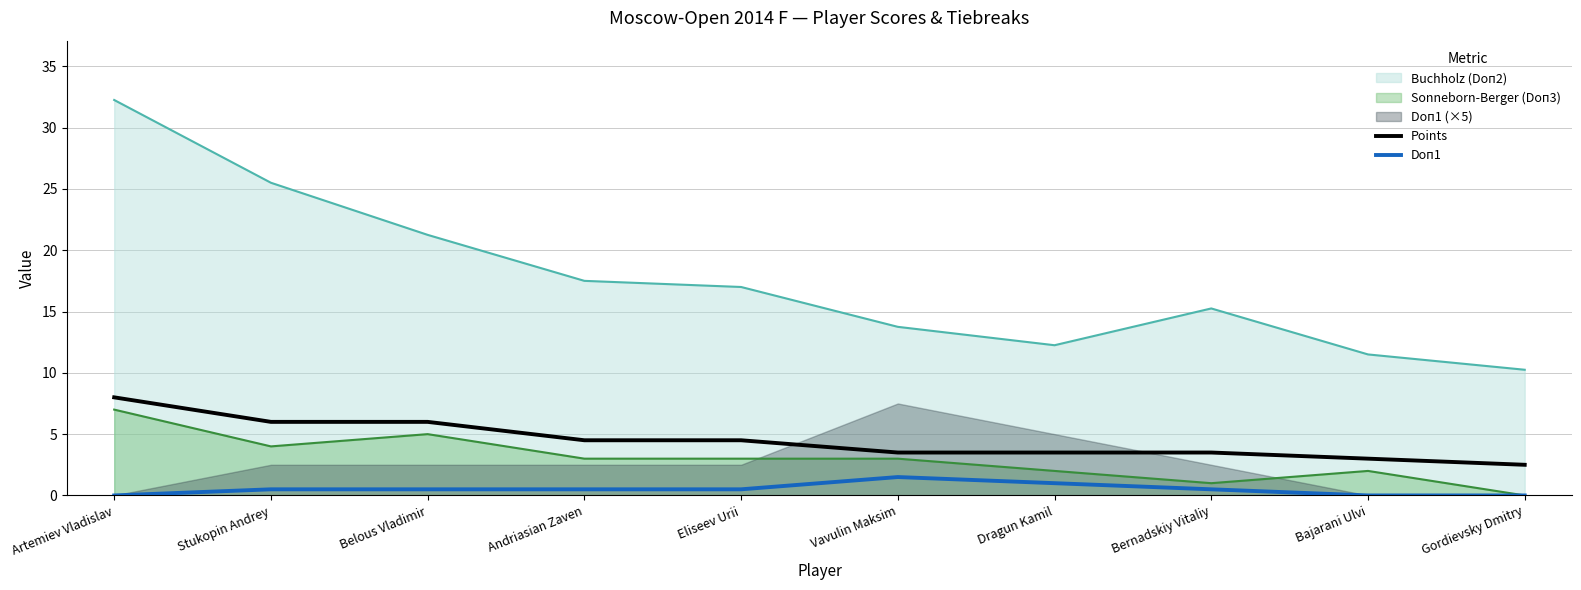

At which category does Doп1 reach its first local peak?

Vavulin Maksim